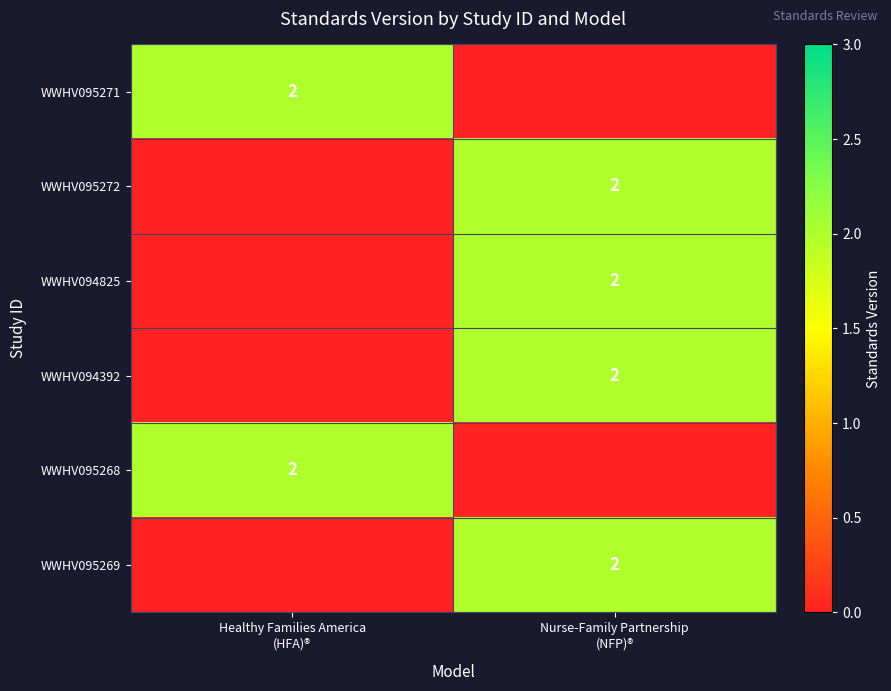

At which label is WWHV095271 closest to 1?

Healthy Families America (HFA)®